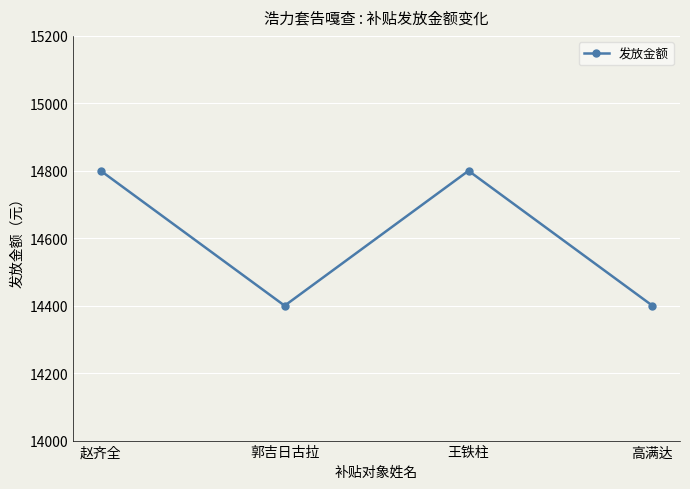

Does the chart have visible grid lines?

Yes